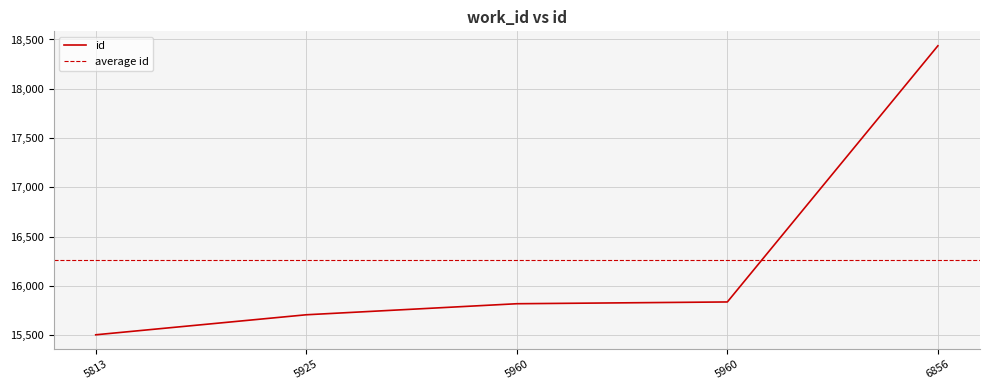

Reading left to right, list all the values displayed in this chart.

15505	15708	15820	15838	18436